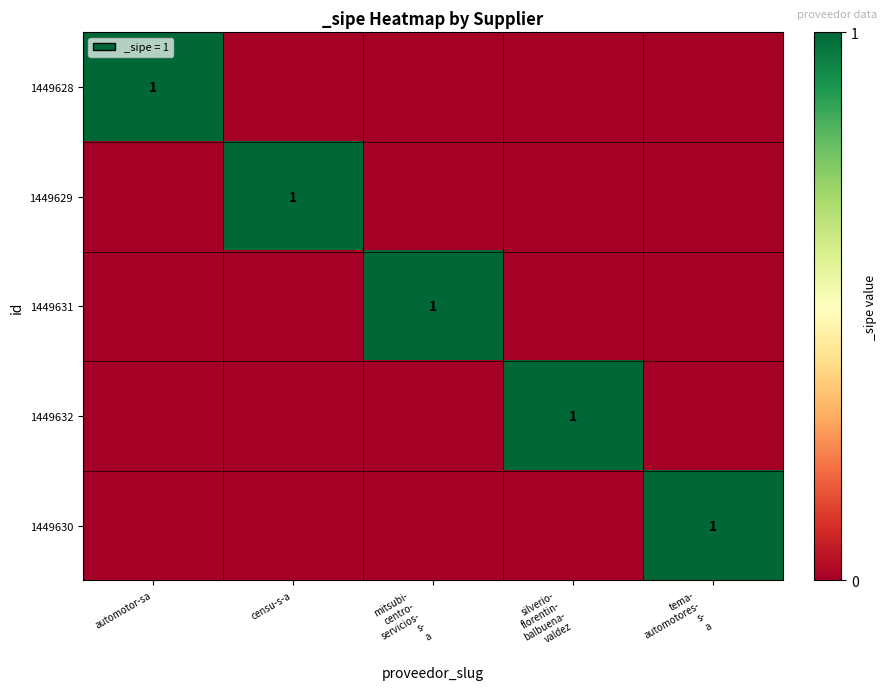

Is it true that 1449630 equals -1 at mitsubi- centro- servicios- s- a?

False